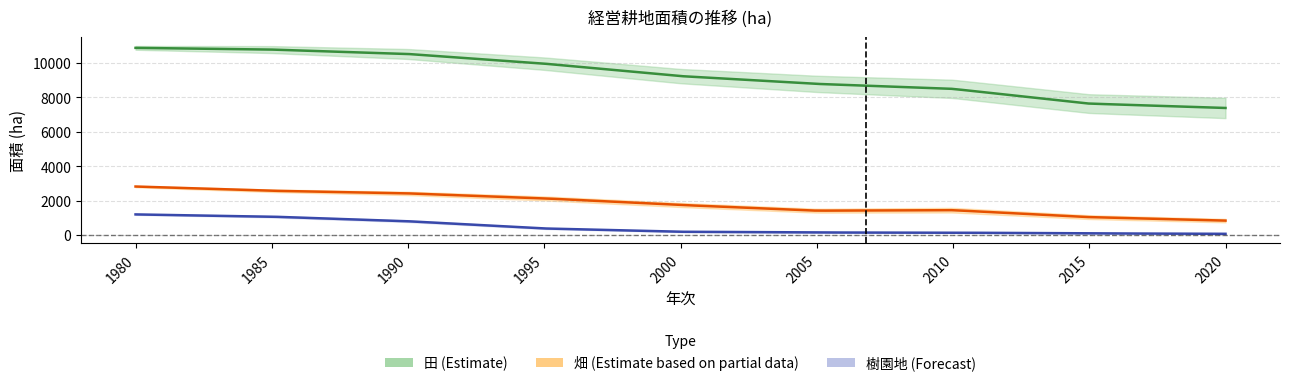

Which series has the largest total across all categories?

田